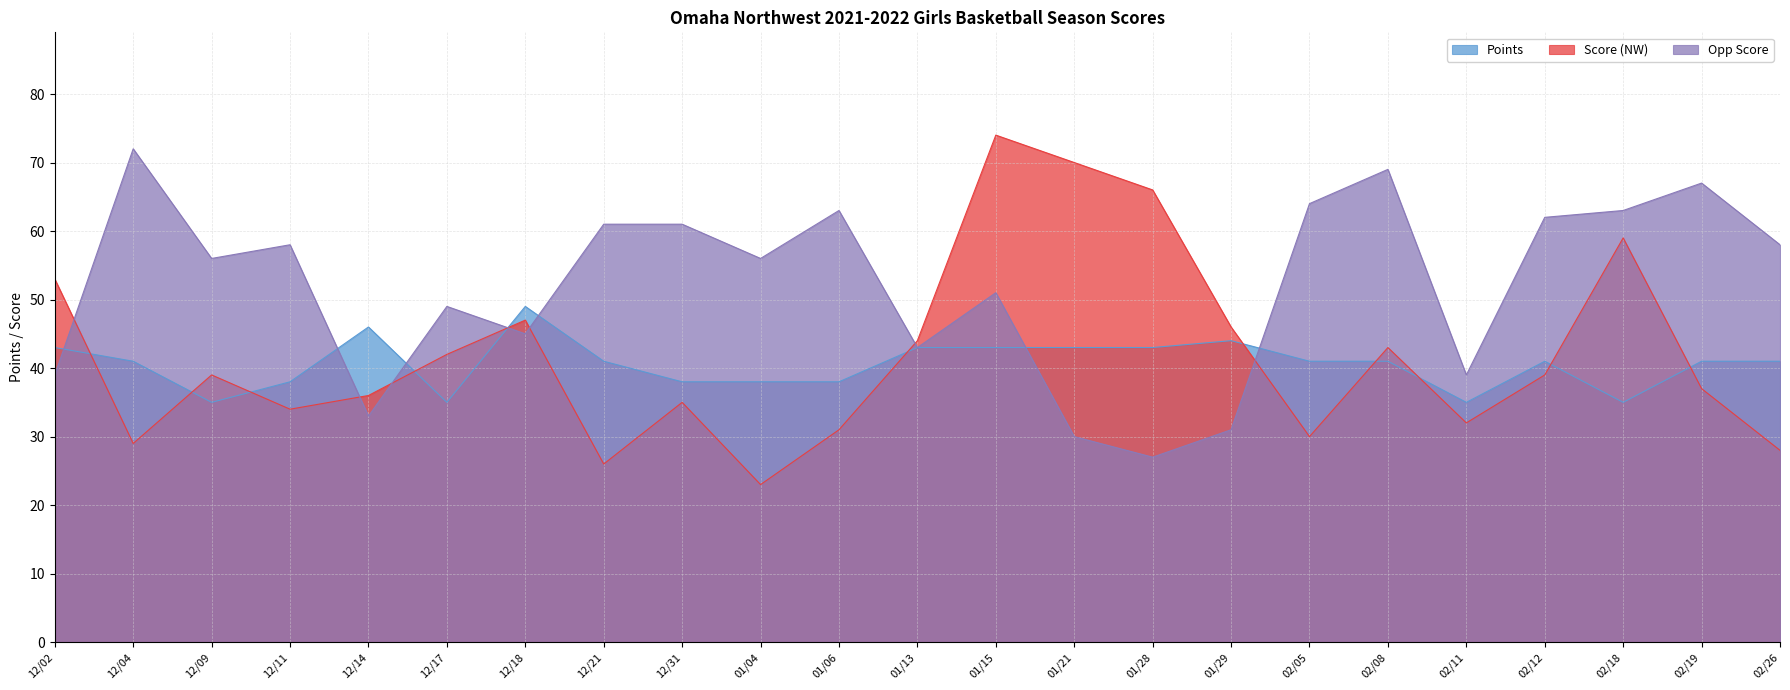

Rank the categories by Score (NW) value from lowest to highest.

01/04, 12/21, 02/26, 12/04, 02/05, 01/06, 02/11, 12/11, 12/31, 12/14, 02/19, 12/09, 02/12, 12/17, 02/08, 01/13, 01/29, 12/18, 12/02, 02/18, 01/28, 01/21, 01/15